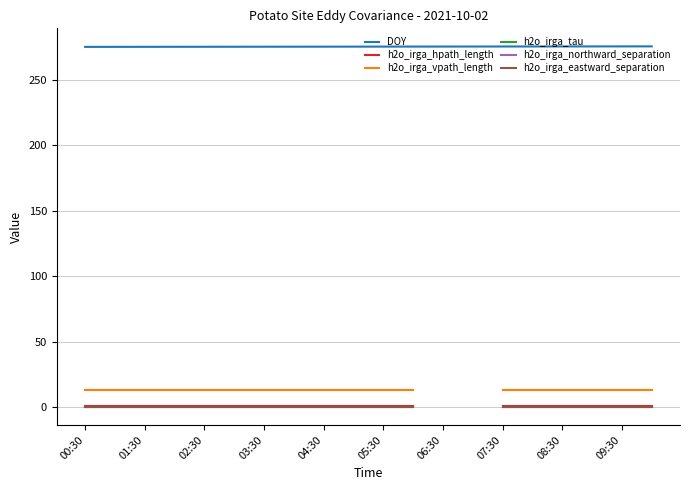

True or false: h2o_irga_hpath_length has more than 2 interior local peaks.

False